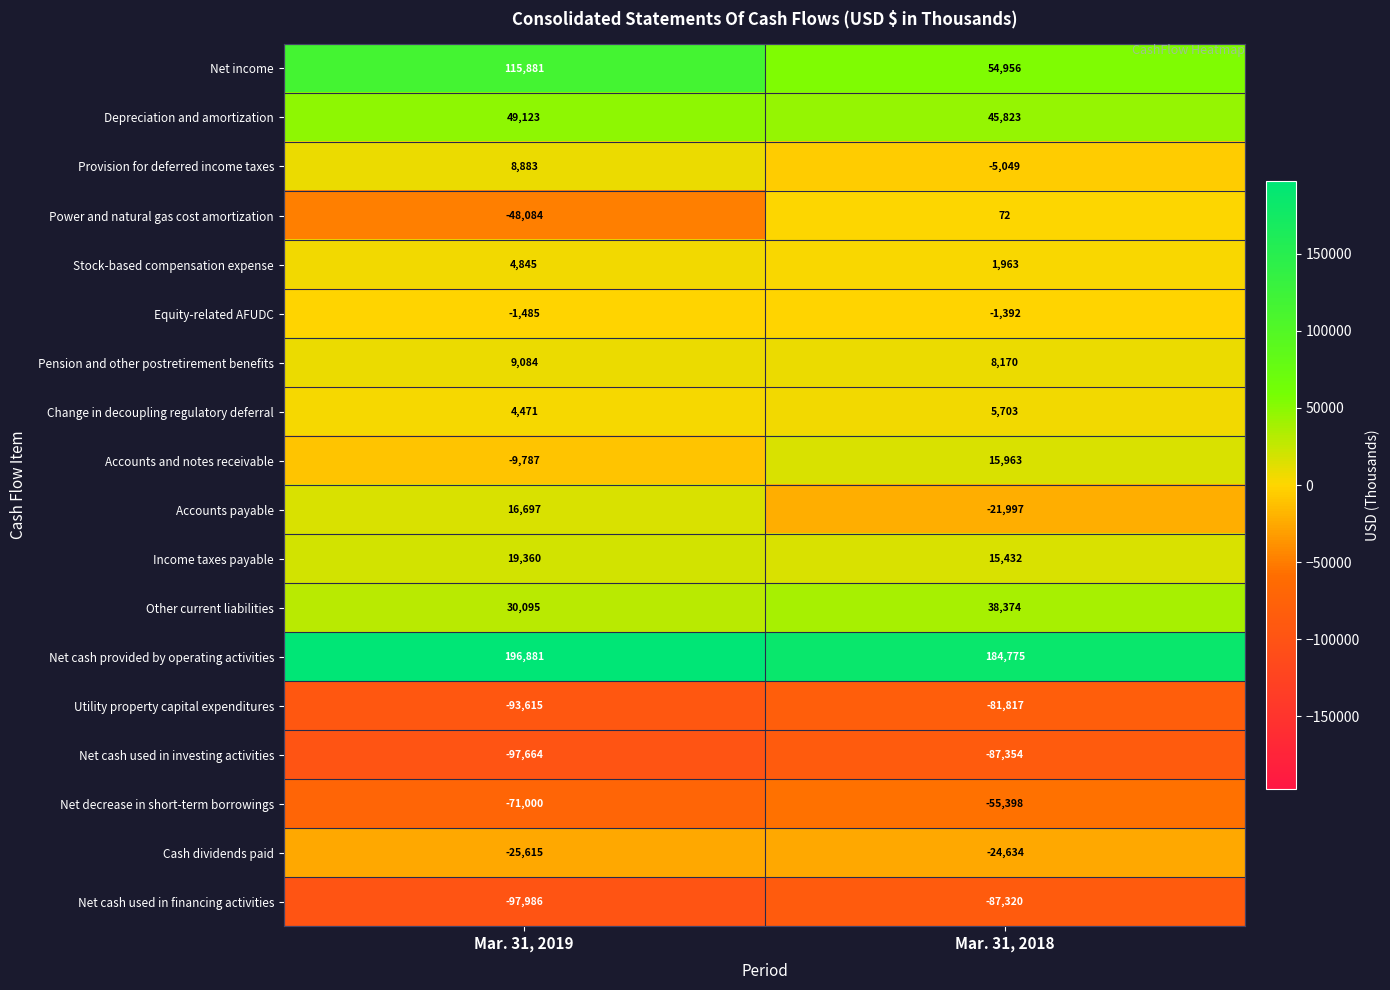

At Mar. 31, 2019, list the series in order from largest to smallest.

Net cash provided by operating activities, Net income, Depreciation and amortization, Other current liabilities, Income taxes payable, Accounts payable, Pension and other postretirement benefits, Provision for deferred income taxes, Stock-based compensation expense, Change in decoupling regulatory deferral, Equity-related AFUDC, Accounts and notes receivable, Cash dividends paid, Power and natural gas cost amortization, Net decrease in short-term borrowings, Utility property capital expenditures, Net cash used in investing activities, Net cash used in financing activities